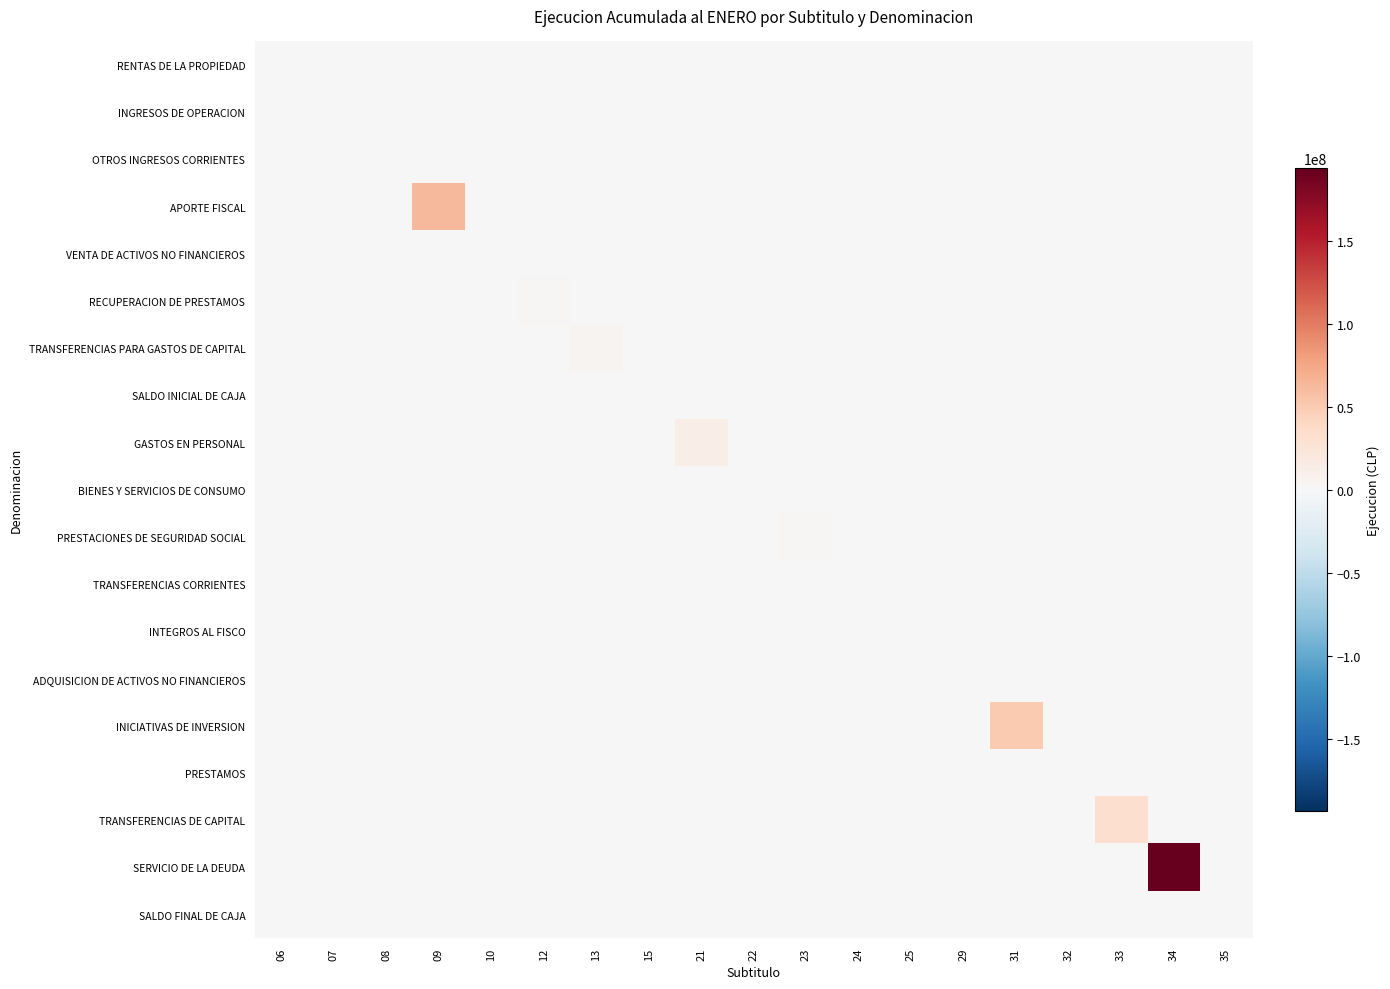

What is the minimum value shown in the chart?

-23074